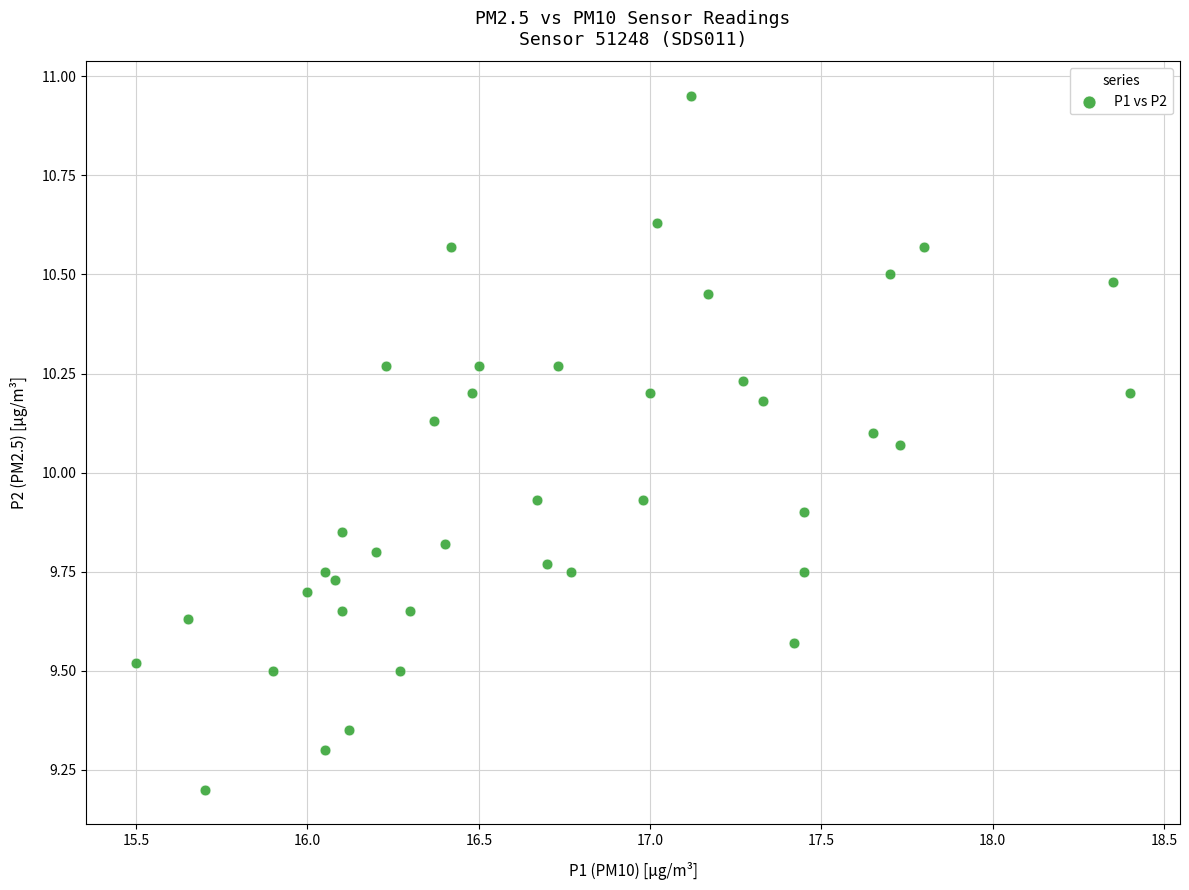

What is the range of X values (max minus min)?

2.9